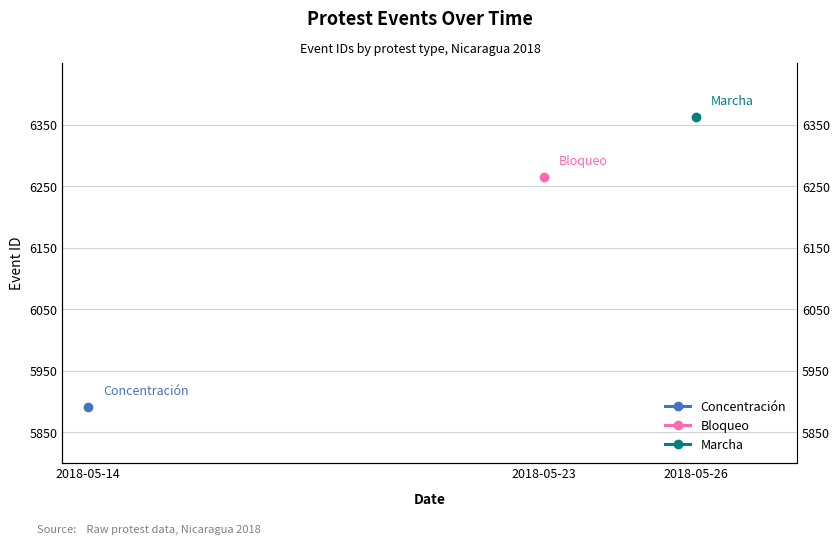

Which category has the highest value across all series?

2018-05-26